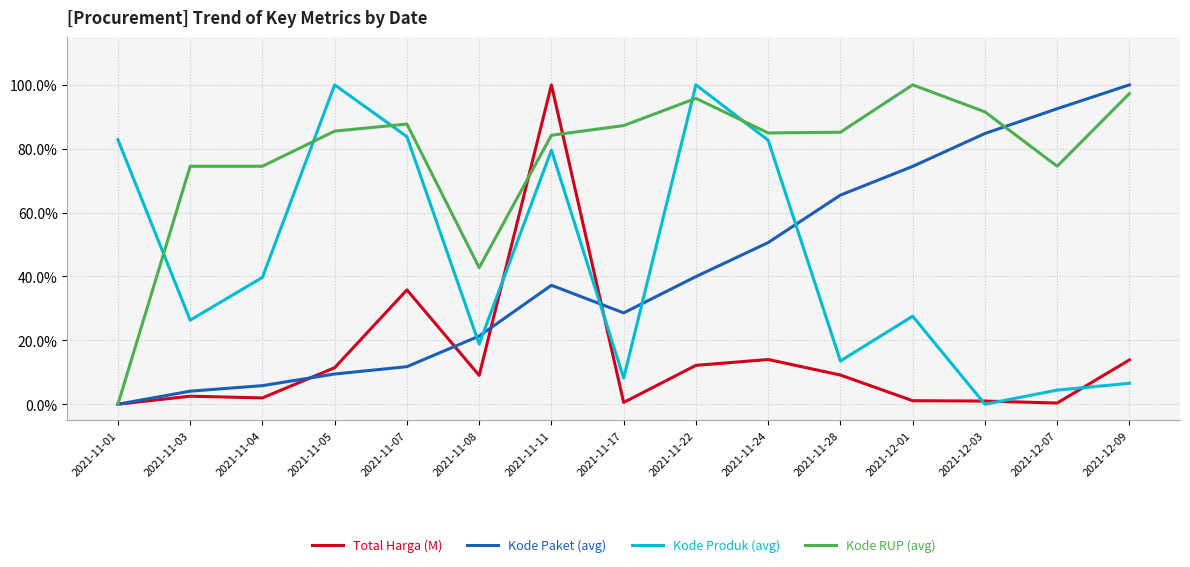

What are all the series names shown in the legend?

Total Harga (M), Kode Paket (avg), Kode Produk (avg), Kode RUP (avg)